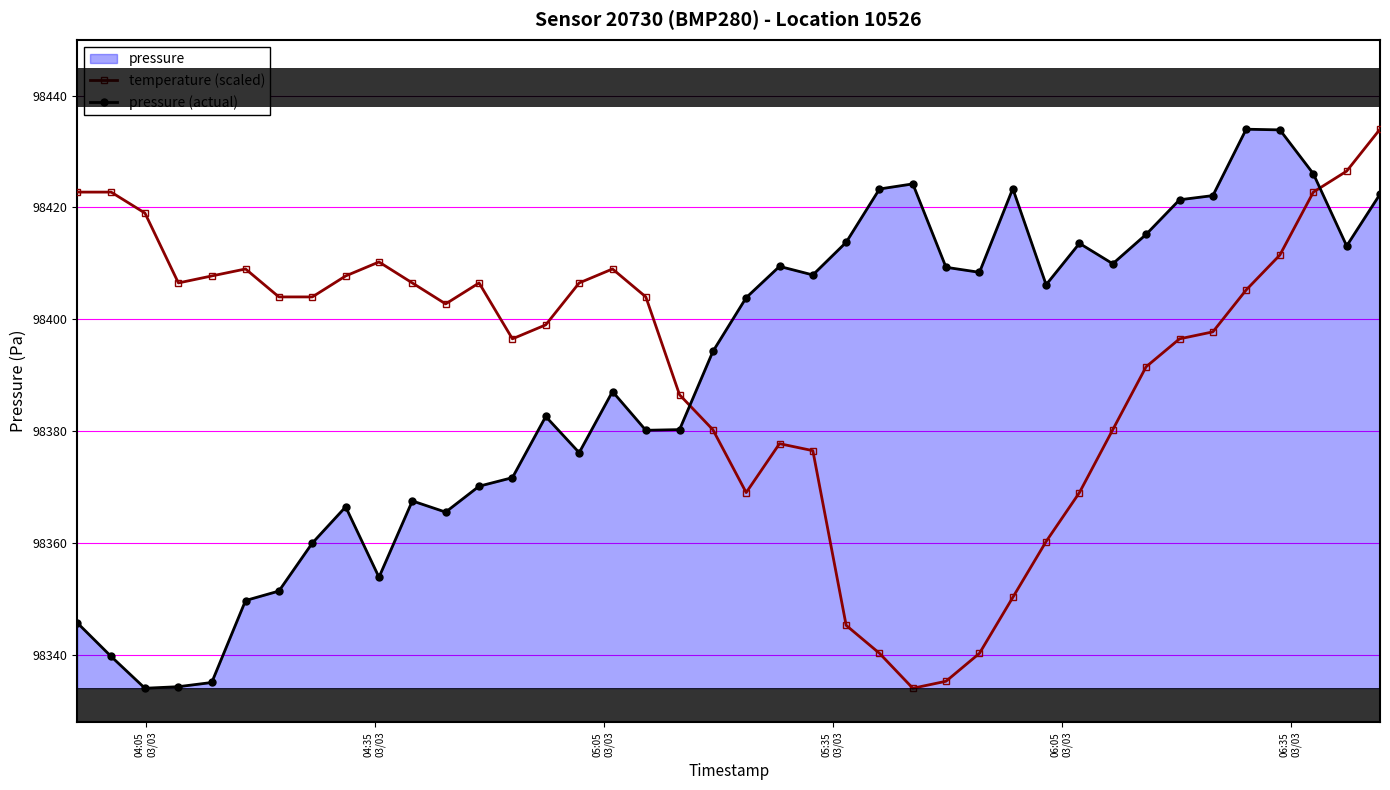

Which series contains the highest Y value?

temperature (scaled)